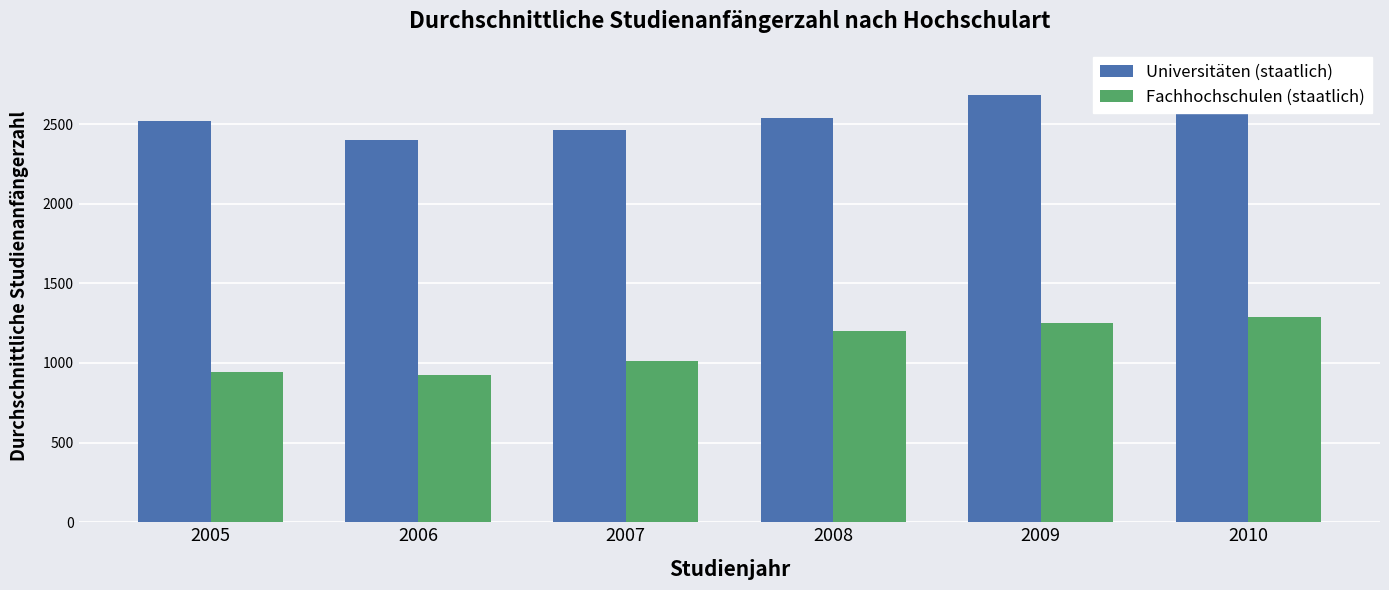

Which series changed the most between 2005 and 2006?

Universitäten (staatlich)